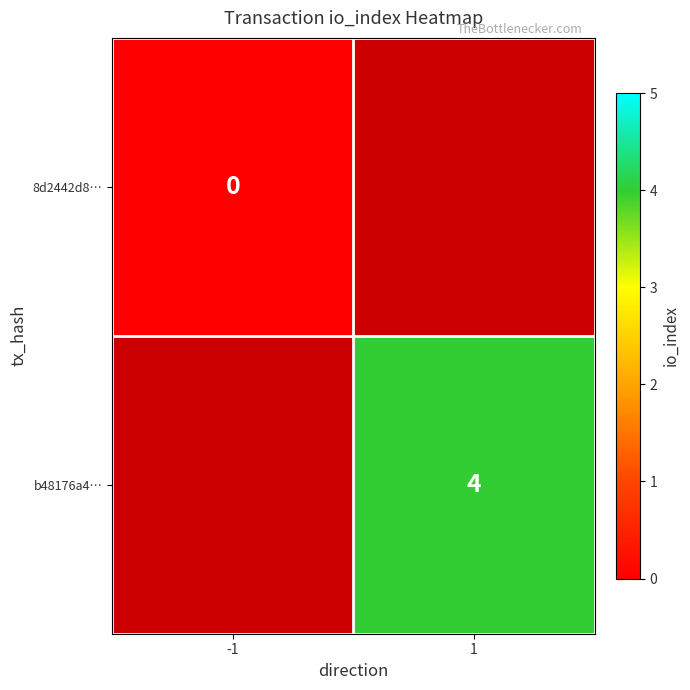

Between 1 and -1, which is larger?

-1